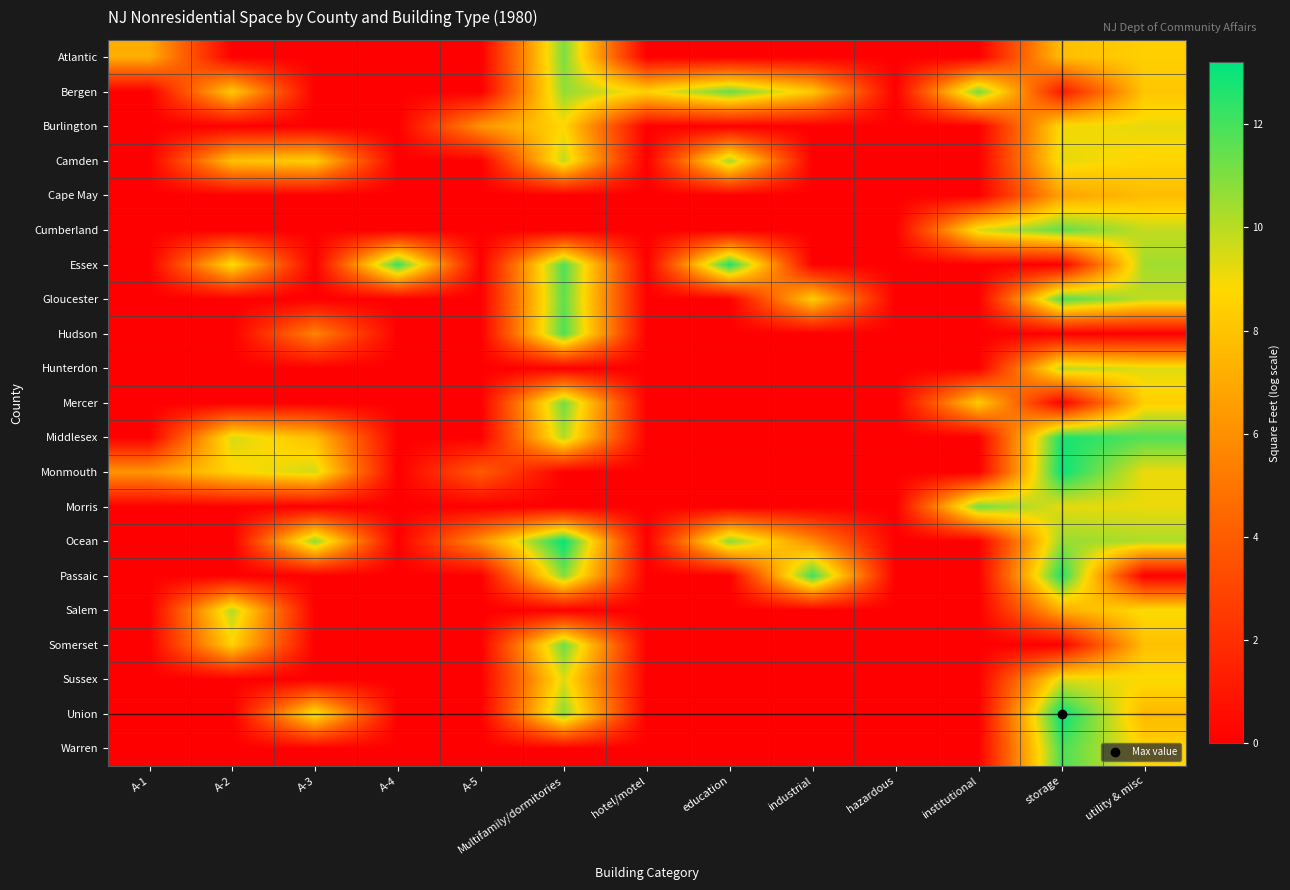

Which series changed the most between A-2 and utility & misc?

Ocean